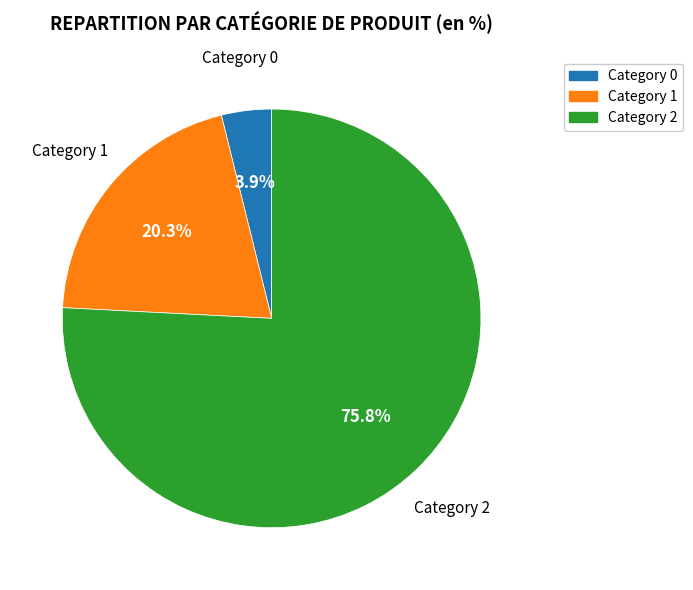

Which has a higher value, Category 1 or Category 0?

Category 1